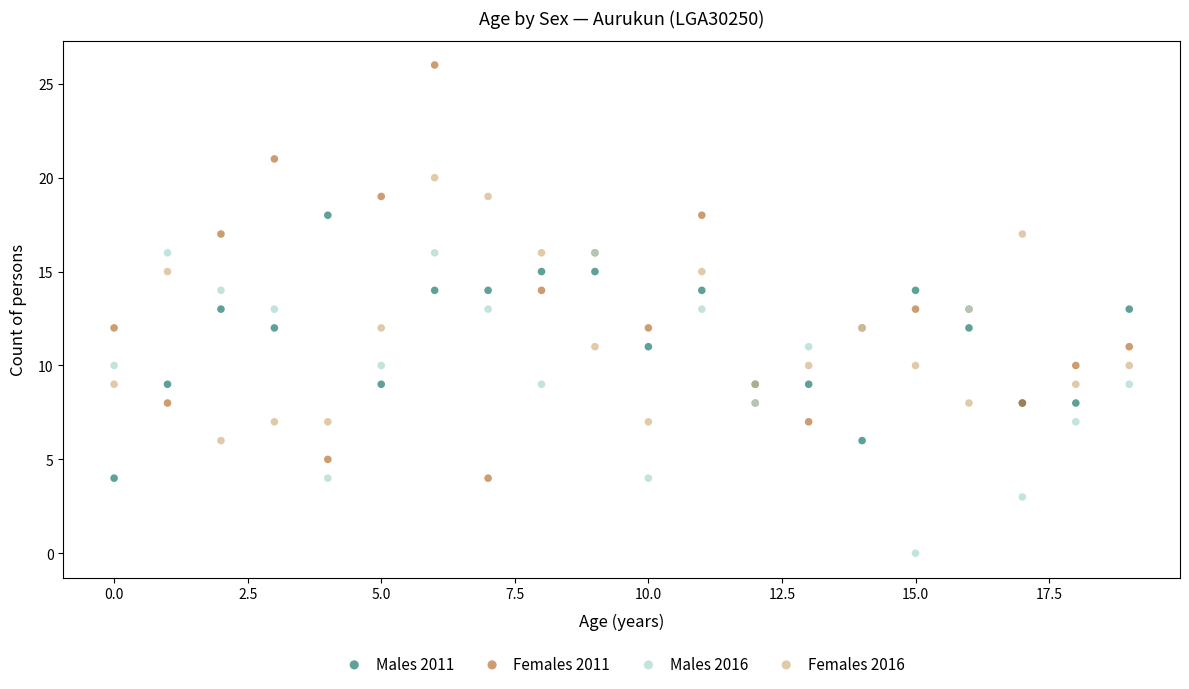

Which series reaches the minimum Y coordinate?

Males 2016